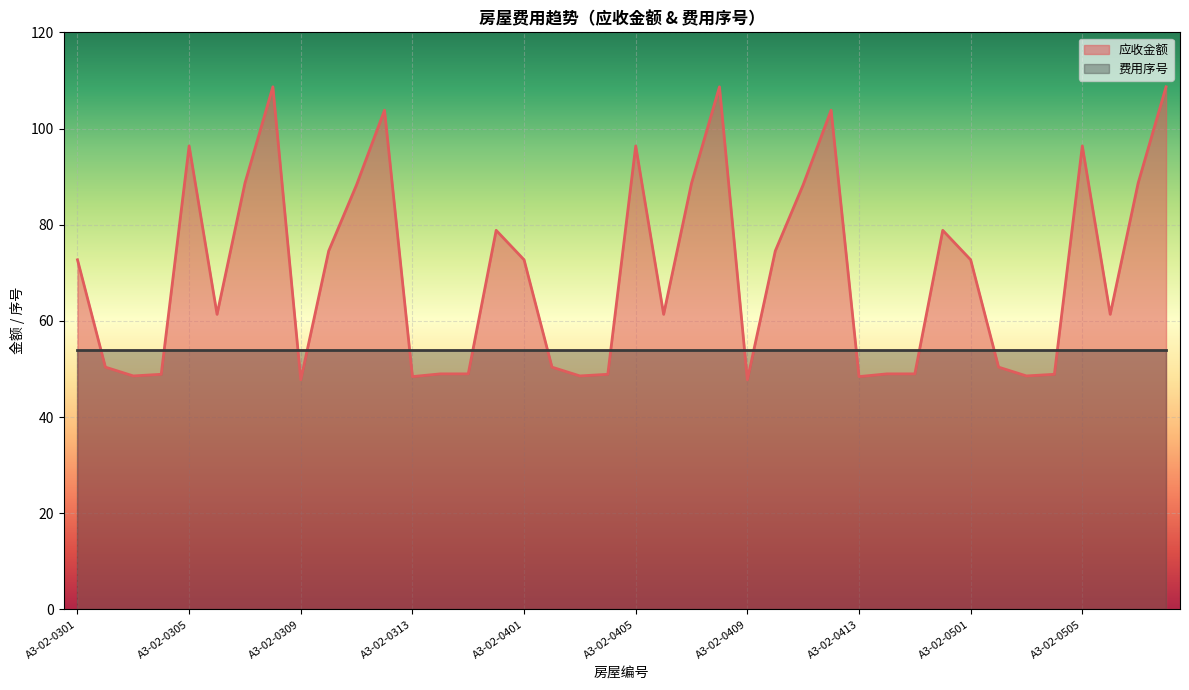

The value at A3-02-0312 is 103.8. True or false?

True